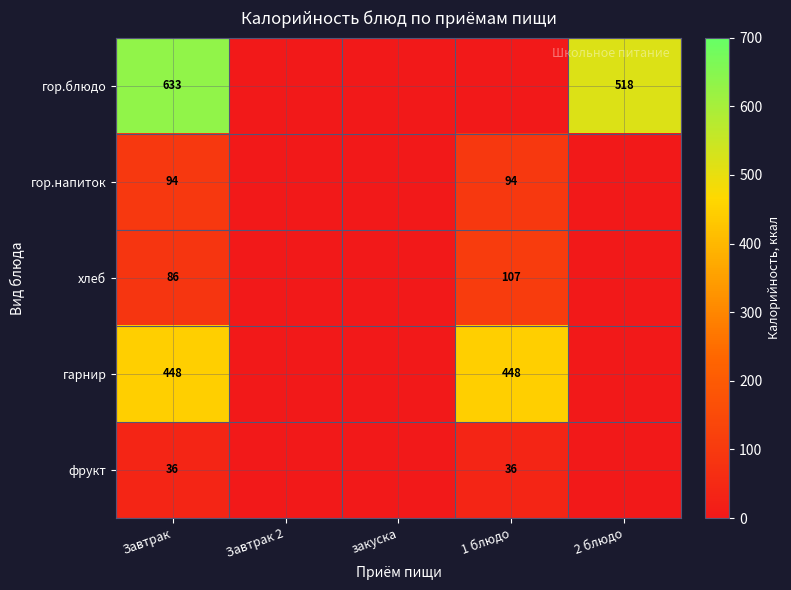

What is the difference between the highest and lowest values at Завтрак?

597